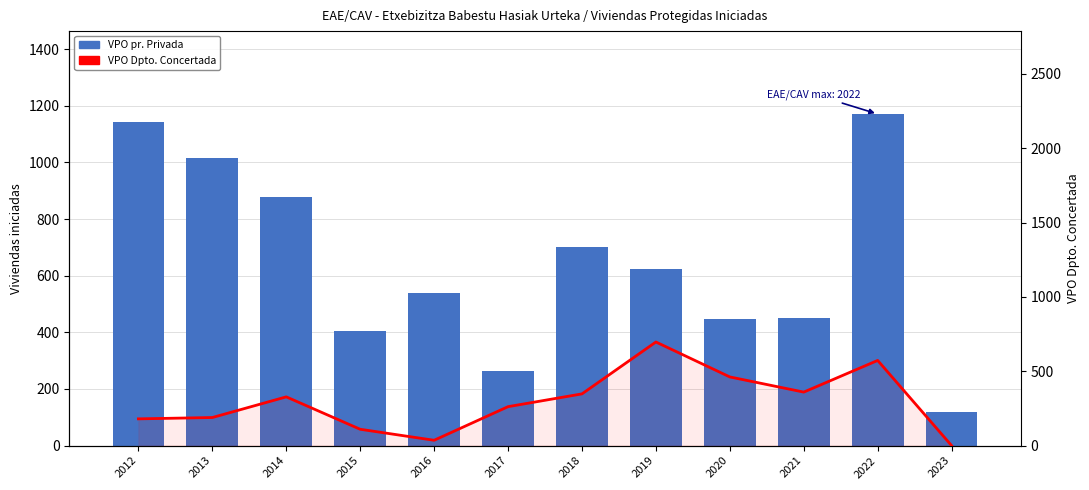

What is the sum of all VPO pr. Privada values?

7762